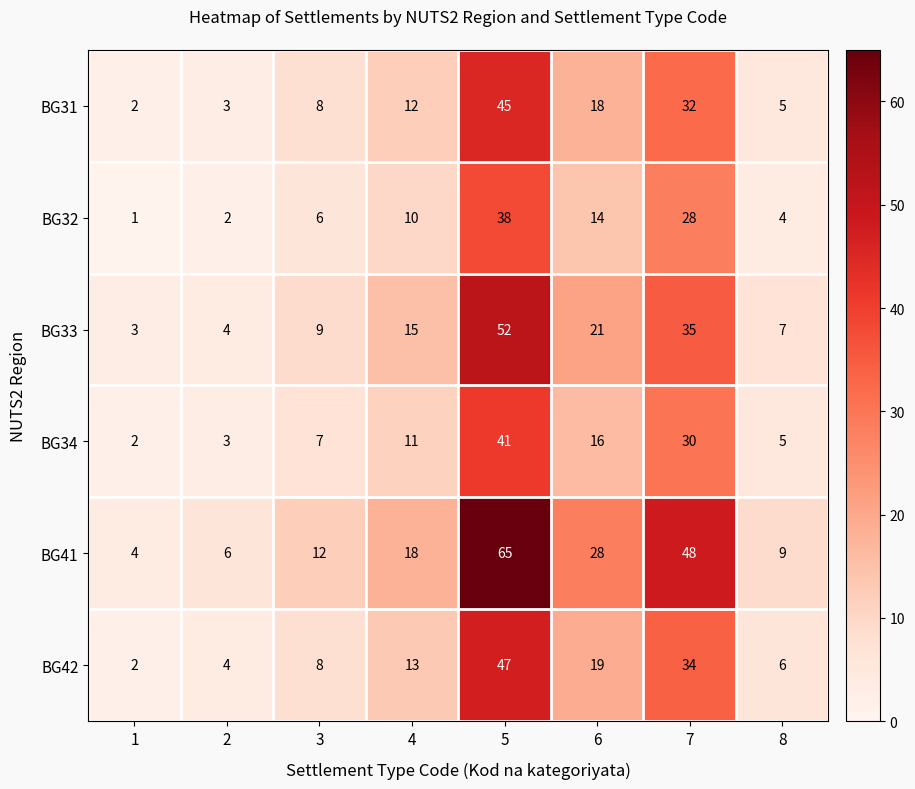

What is the difference between the BG42 values at 5 and 6?

28